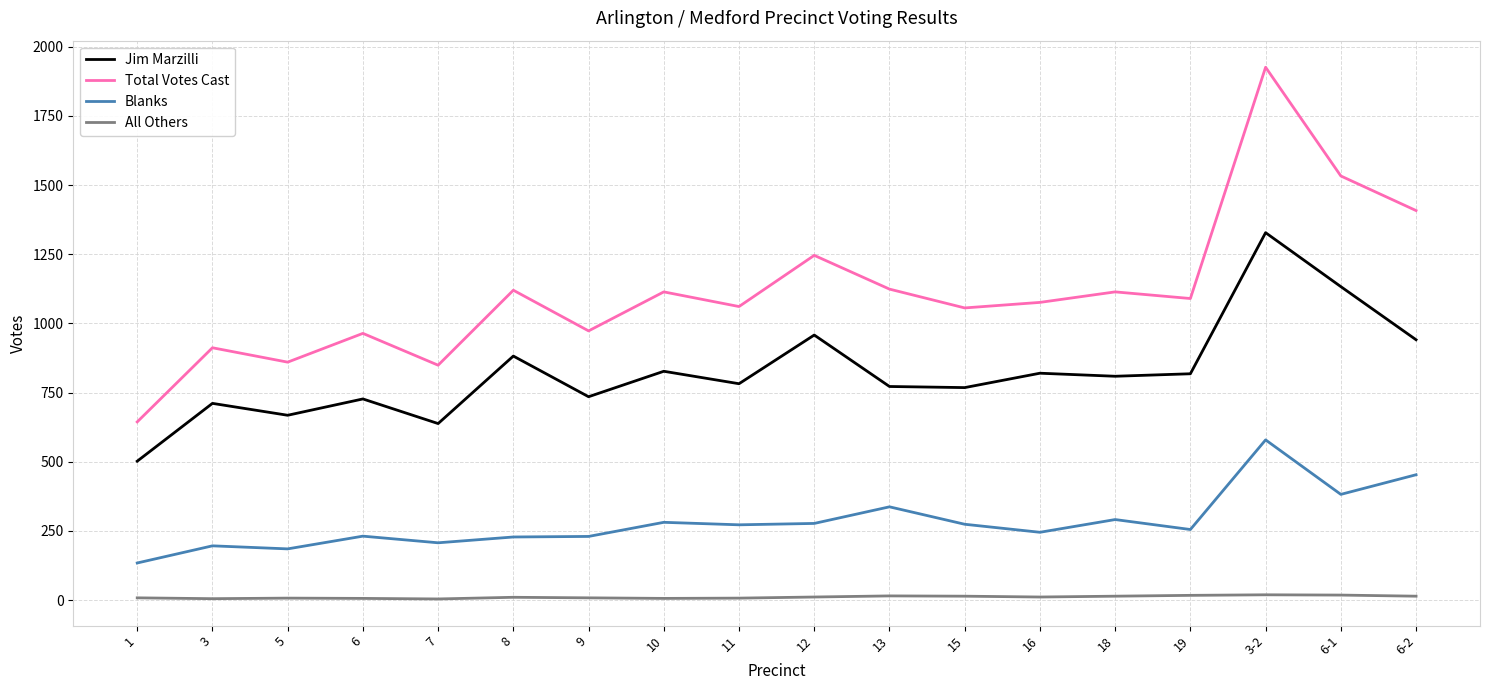

True or false: Jim Marzilli has more than 2 interior local peaks.

True